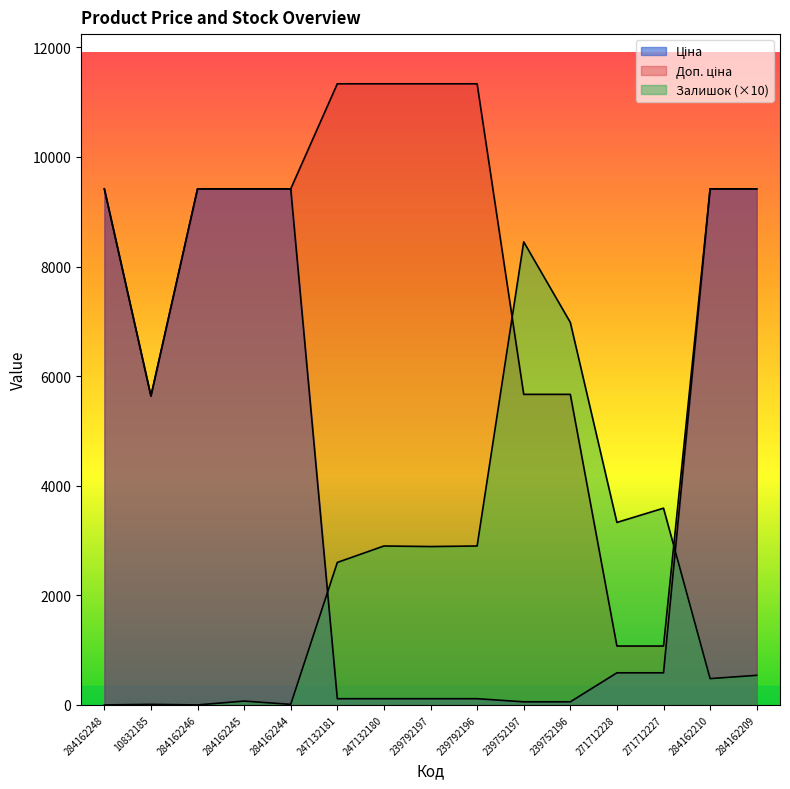

What is the total value across all series at 239792197?

14337.3